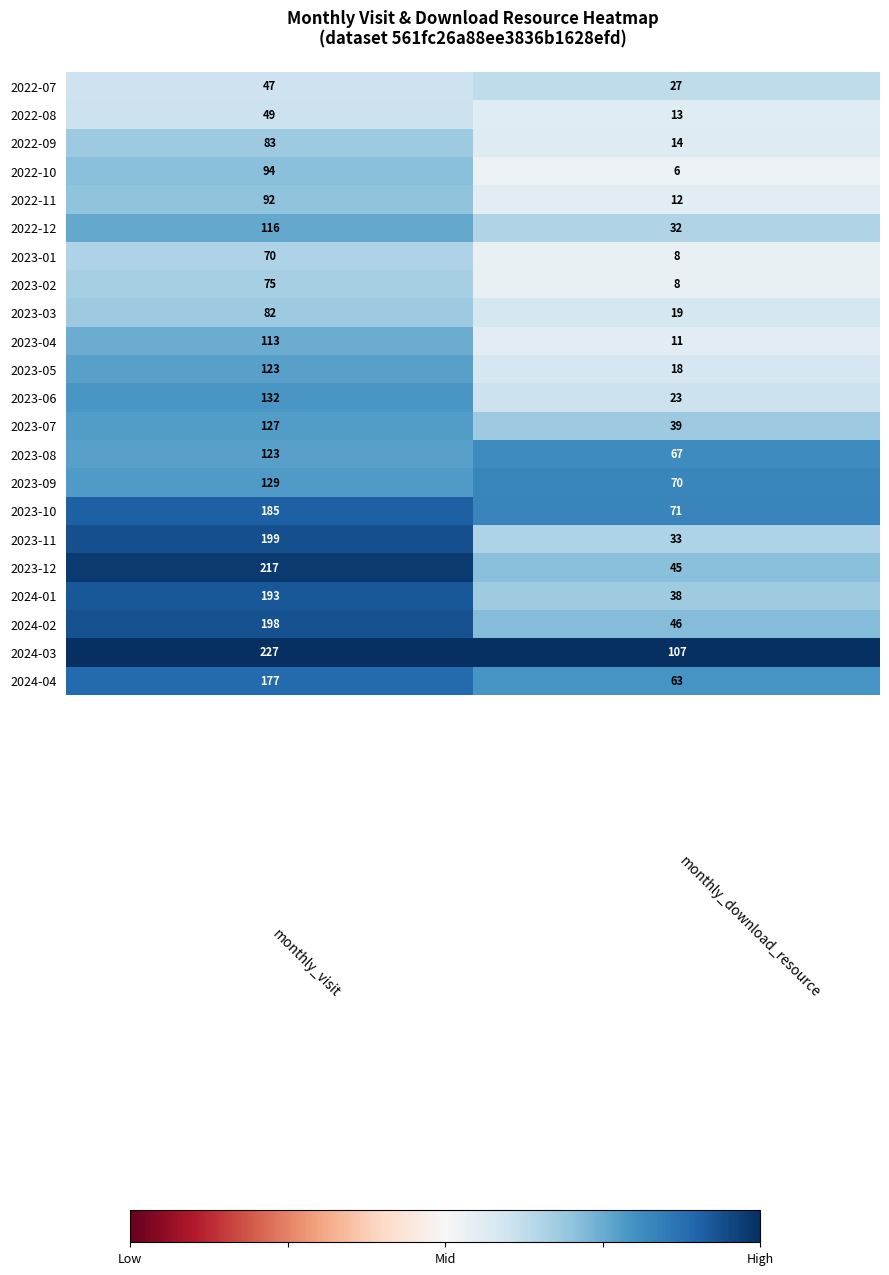

What is the average value of the 2022-08 series?

31